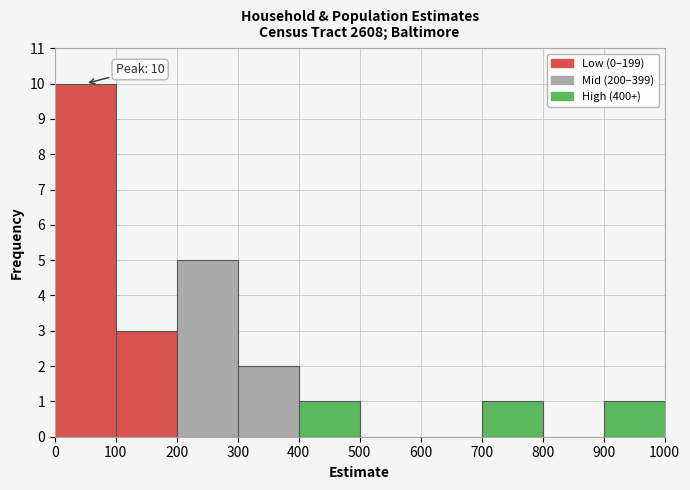

Which range on the x-axis has the tallest bar?

0 to 100